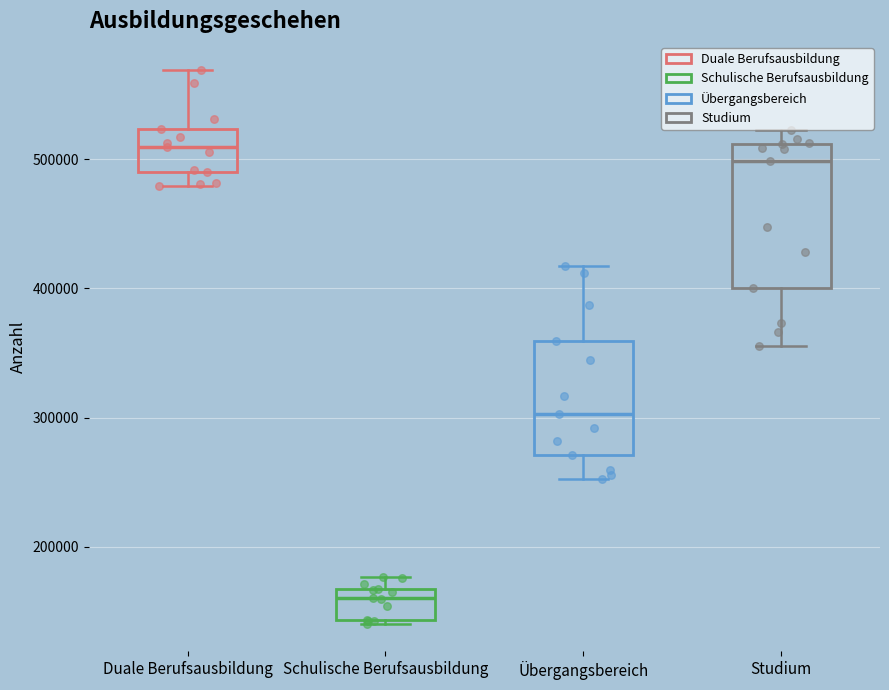

Reading left to right, transcribe this box plot: for each box, give where its median line is, the range the box spans, and where its two whiskers end, as read against the y-axis. The values are not printed on the chart, so give them approximately, as read against the axis.

Duale Berufsausbildung: median 510000, box 490000 to 520000, whiskers 480000 to 570000
Schulische Berufsausbildung: median 160000, box 140000 to 170000, whiskers 140000 to 180000
Übergangsbereich: median 300000, box 270000 to 360000, whiskers 250000 to 420000
Studium: median 500000, box 400000 to 510000, whiskers 360000 to 520000